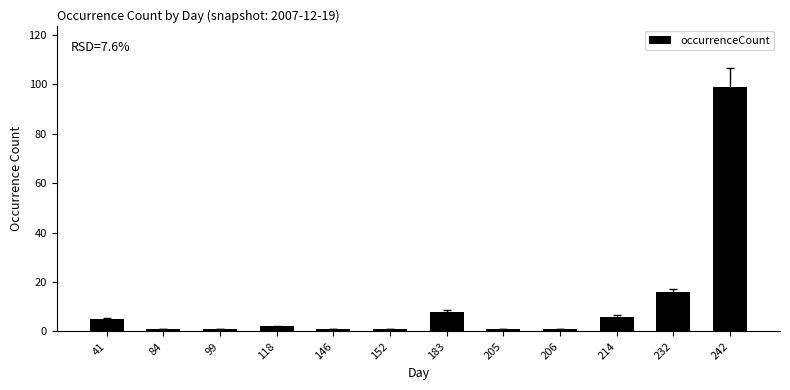

True or false: the data shows 2 at 118.

True